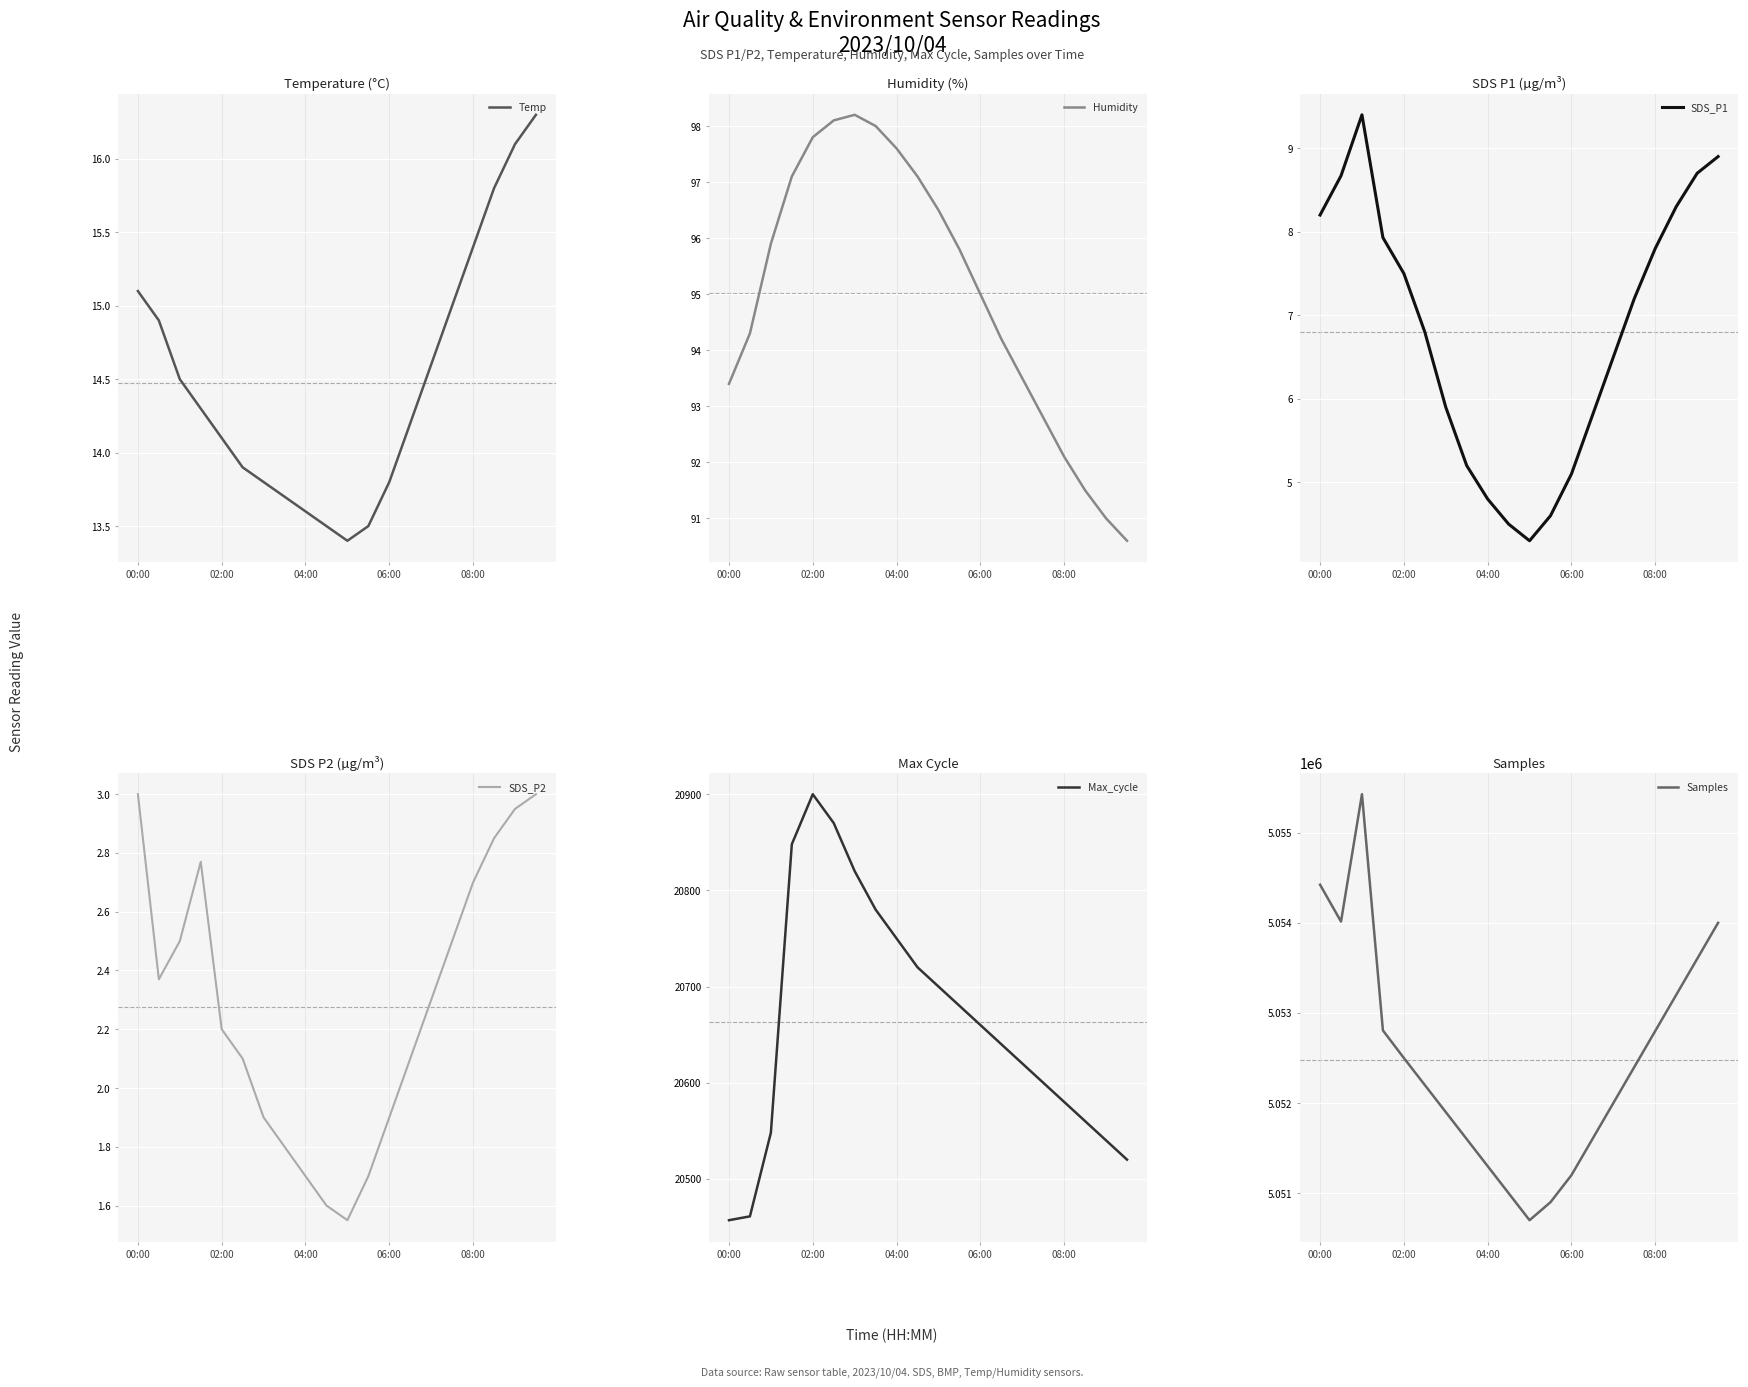

True or false: Samples has a value of 5051300 at 04:00.

True